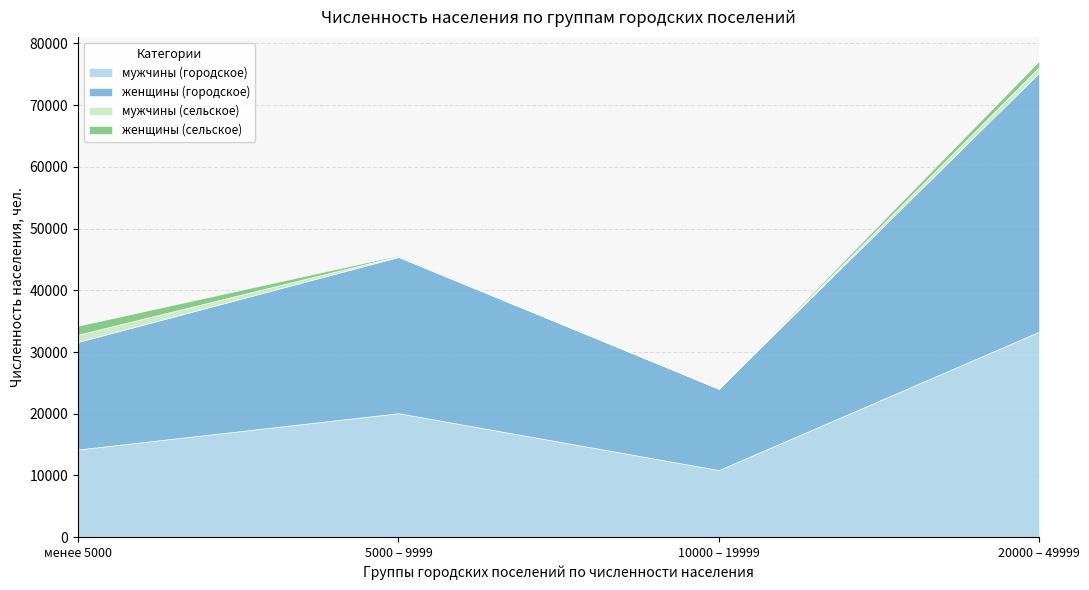

What is the sum of the мужчины (сельское) values at менее 5000 and 20000 – 49999?

2073